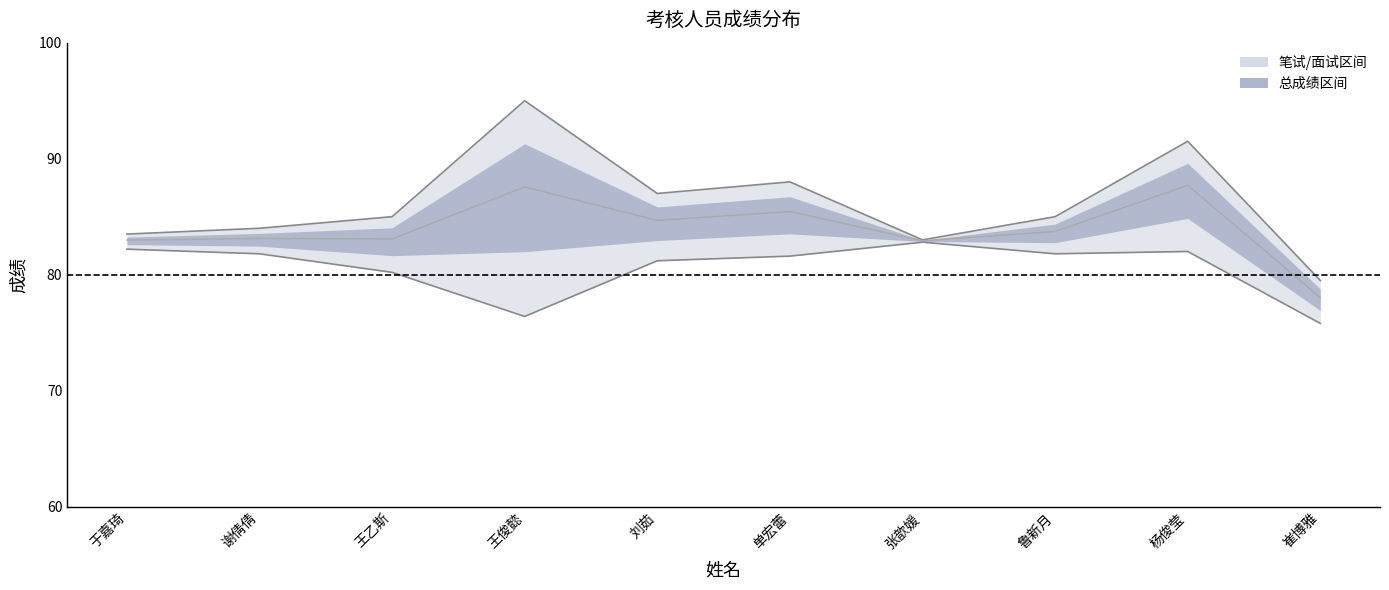

What is the spread (max minus min) of values at 杨俊莹?

9.5